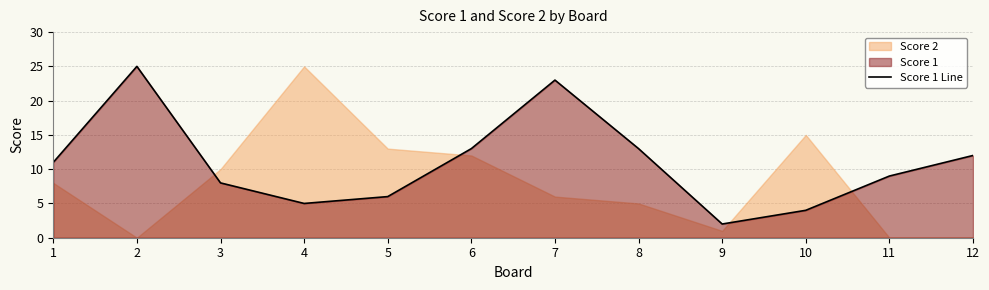

What is the value of the 2nd point from the left?

25